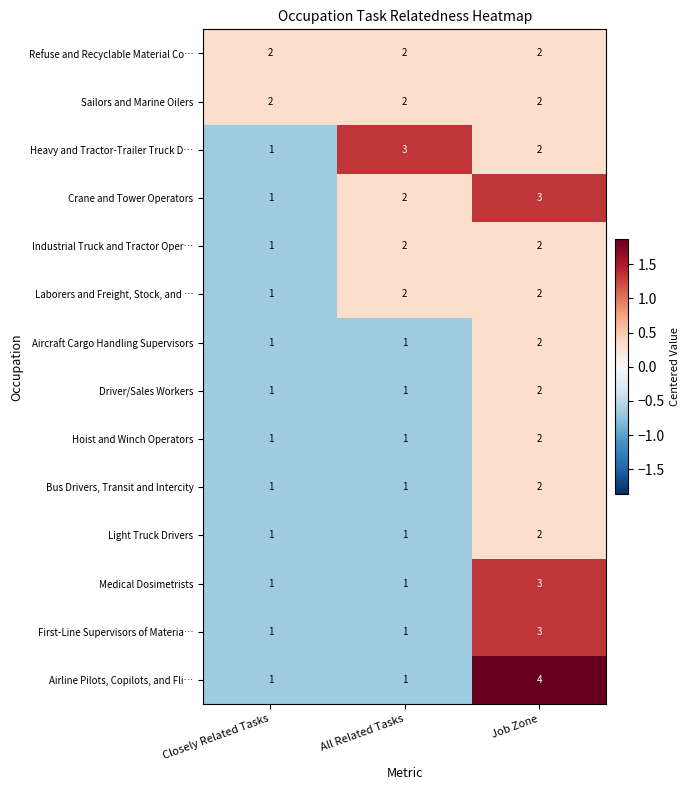

Rank the categories by Crane and Tower Operators value from highest to lowest.

Job Zone, All Related Tasks, Closely Related Tasks